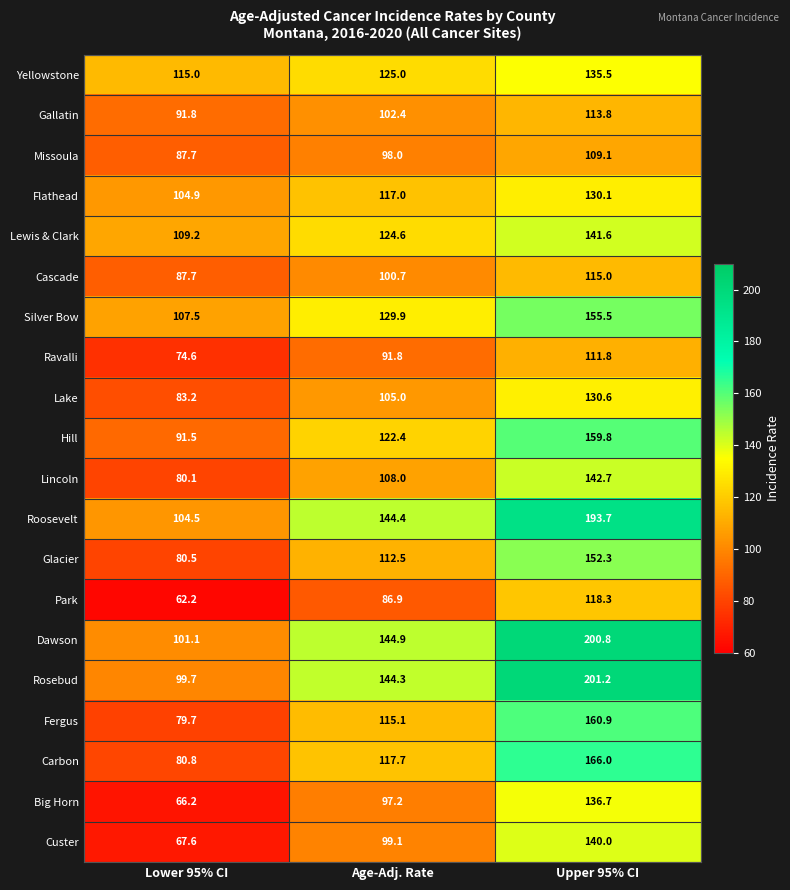

Which series changed the most between Age-Adj. Rate and Upper 95% CI?

Rosebud